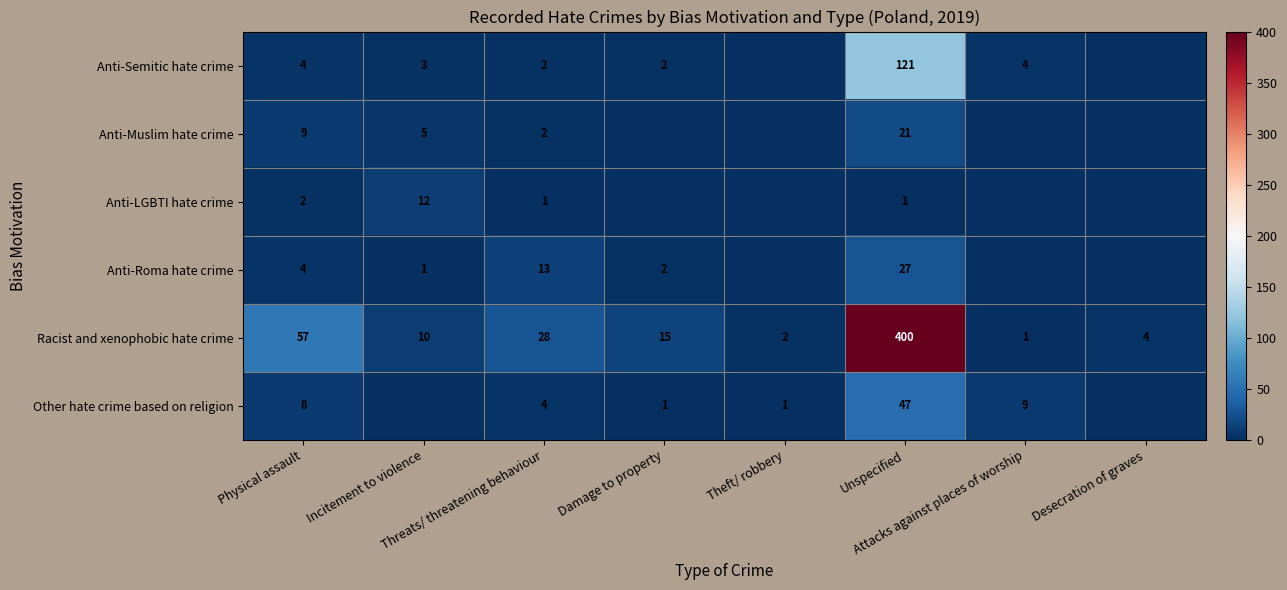

What is the sum of the Anti-Roma hate crime values at Incitement to violence and Attacks against places of worship?

1